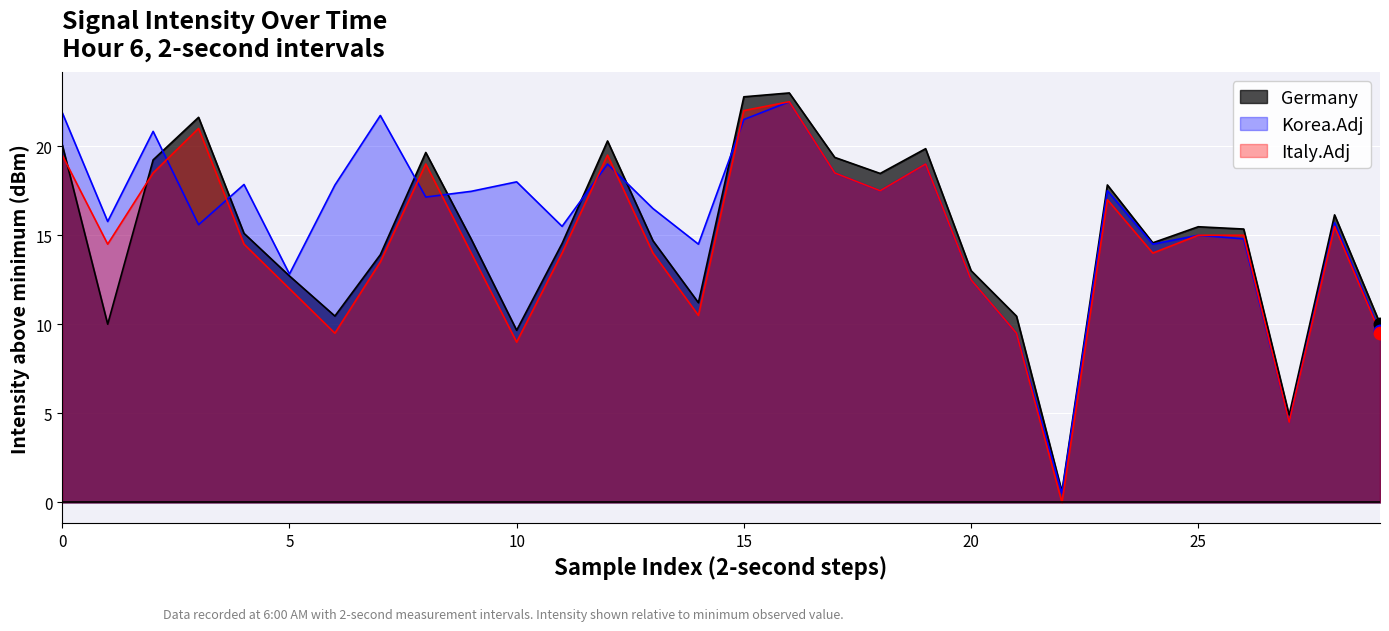

At how many categories does at least one series exceed 7?

28